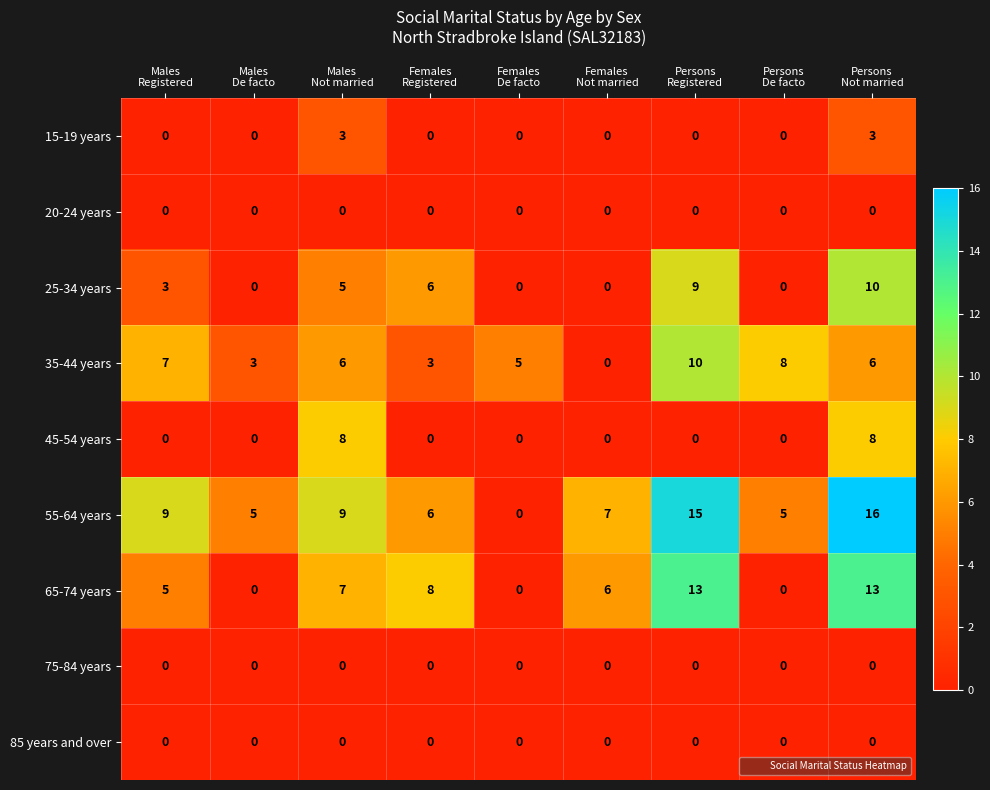

What is the greatest value displayed?

16